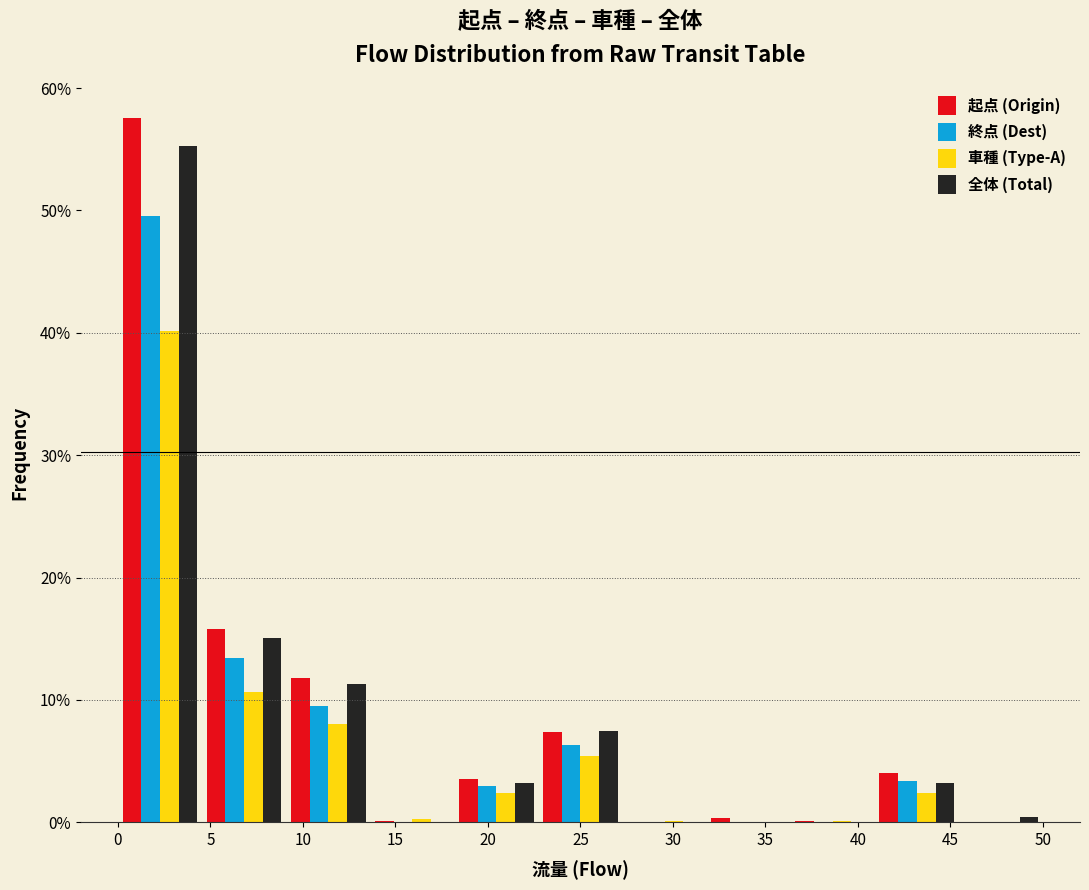

Reading left to right, transcribe this chart: for each range on the x-axis, give the height of each series' bar. Neither the bar edges nor the heights are printed on the chart, so give them approximately, as read against the axes.

0.0 to 4.5: 起点 (Origin)=58	終点 (Dest)=50	車種 (Type-A)=40	全体 (Total)=55
4.5 to 9.0: 起点 (Origin)=16	終点 (Dest)=13	車種 (Type-A)=11	全体 (Total)=15
9.0 to 13.5: 起点 (Origin)=12	終点 (Dest)=10	車種 (Type-A)=8	全体 (Total)=11
13.5 to 18.0: 起点 (Origin)=under 1	終点 (Dest)=0	車種 (Type-A)=under 1	全体 (Total)=0
18.0 to 22.5: 起点 (Origin)=4	終点 (Dest)=3	車種 (Type-A)=2	全体 (Total)=3
22.5 to 27.5: 起点 (Origin)=7	終点 (Dest)=6	車種 (Type-A)=5	全体 (Total)=7
27.5 to 32.0: 起点 (Origin)=0	終点 (Dest)=under 1	車種 (Type-A)=under 1	全体 (Total)=0
32.0 to 36.5: 起点 (Origin)=under 1	終点 (Dest)=0	車種 (Type-A)=0	全体 (Total)=0
36.5 to 41.0: 起点 (Origin)=under 1	終点 (Dest)=0	車種 (Type-A)=under 1	全体 (Total)=0
41.0 to 45.5: 起点 (Origin)=4	終点 (Dest)=3	車種 (Type-A)=2	全体 (Total)=3
45.5 to 50.0: 起点 (Origin)=0	終点 (Dest)=0	車種 (Type-A)=0	全体 (Total)=under 1